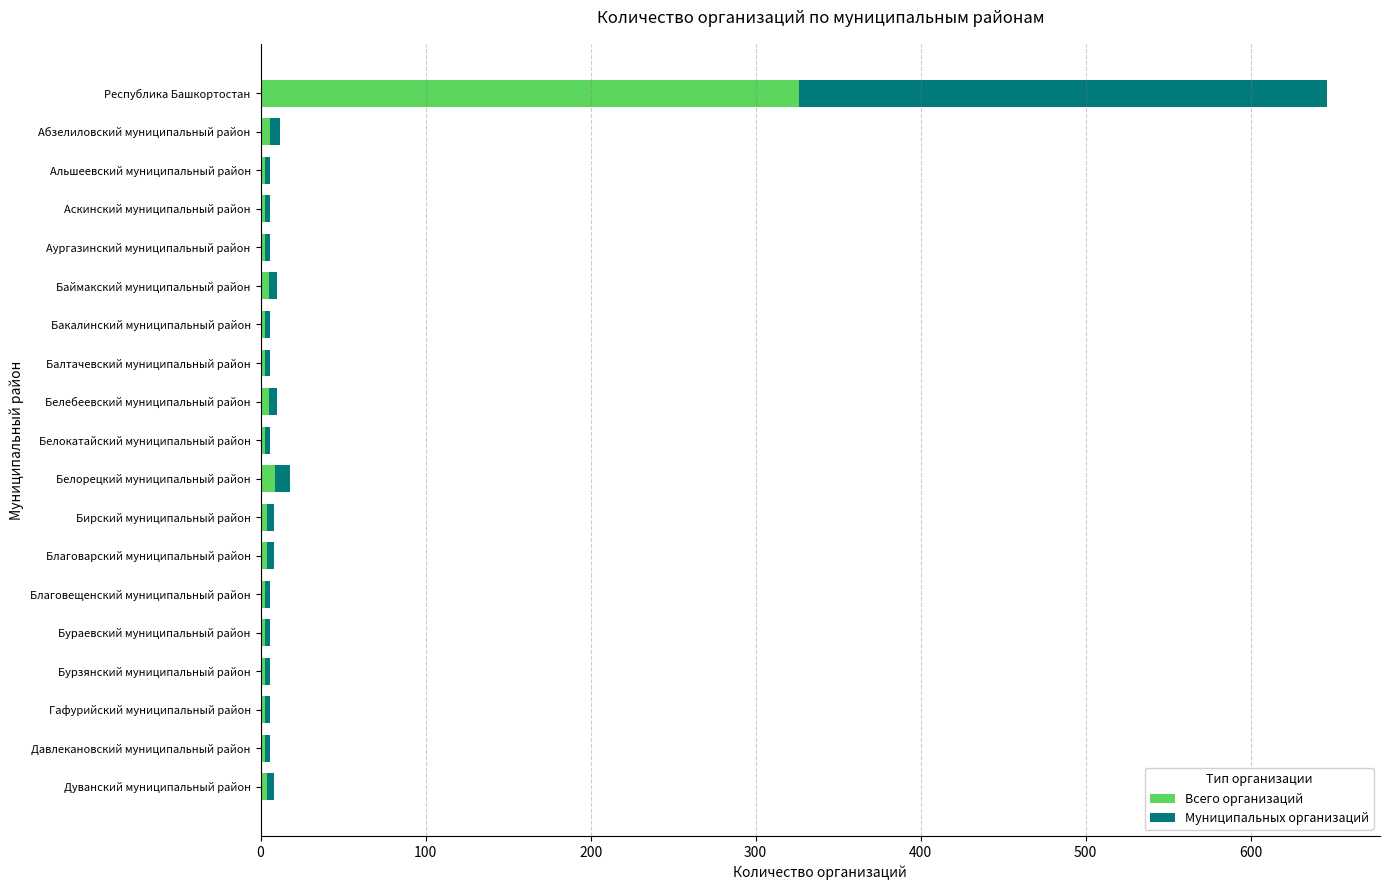

At which category is the sum across all series the highest?

Республика Башкортостан